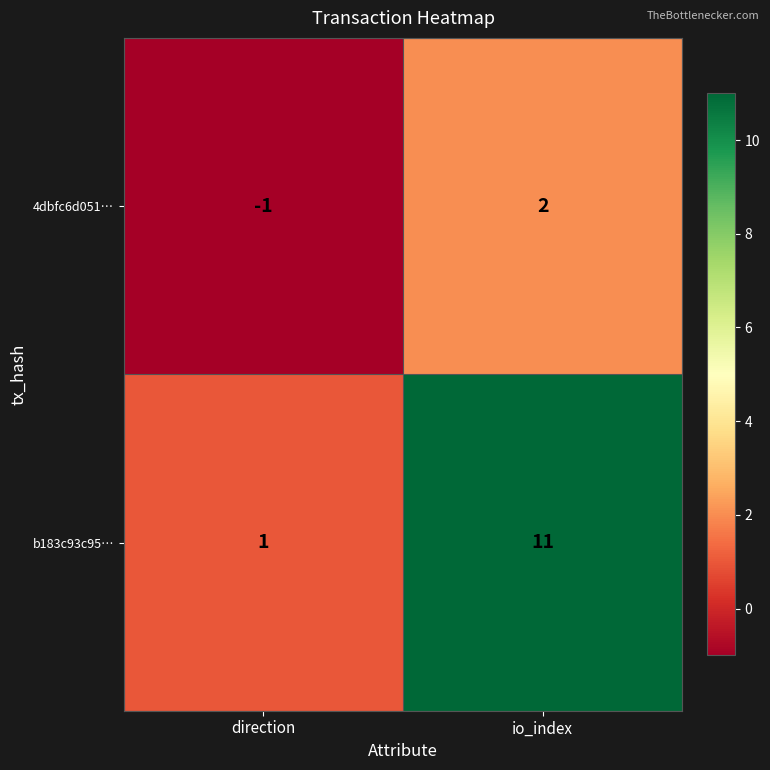

Reading left to right, list all the values displayed in this chart.

4dbfc6d051…: -1	2
b183c93c95…: 1	11